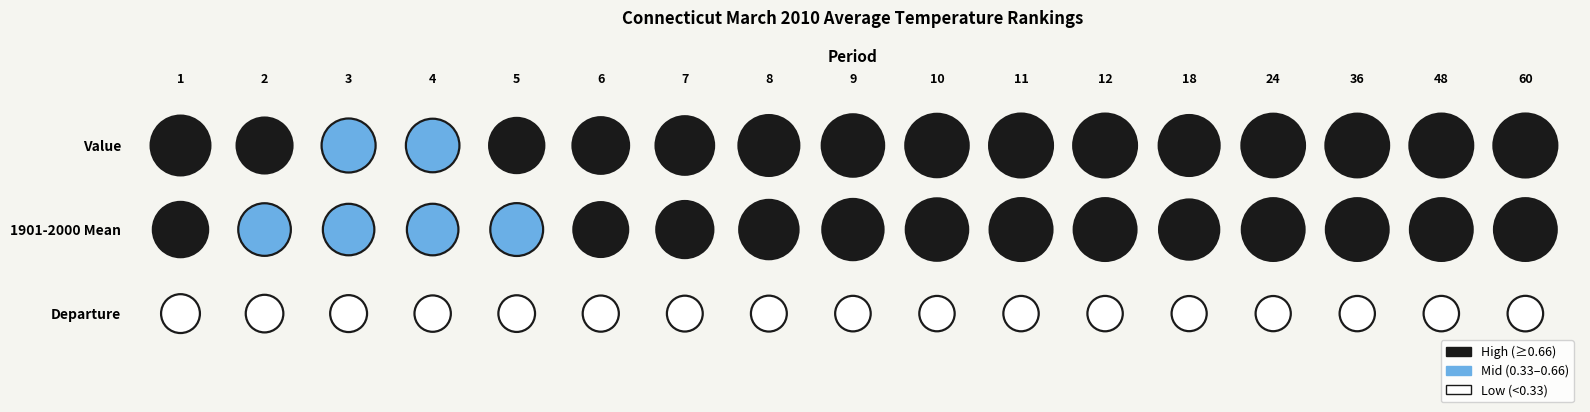

What is the minimum value shown in the chart?

1.3